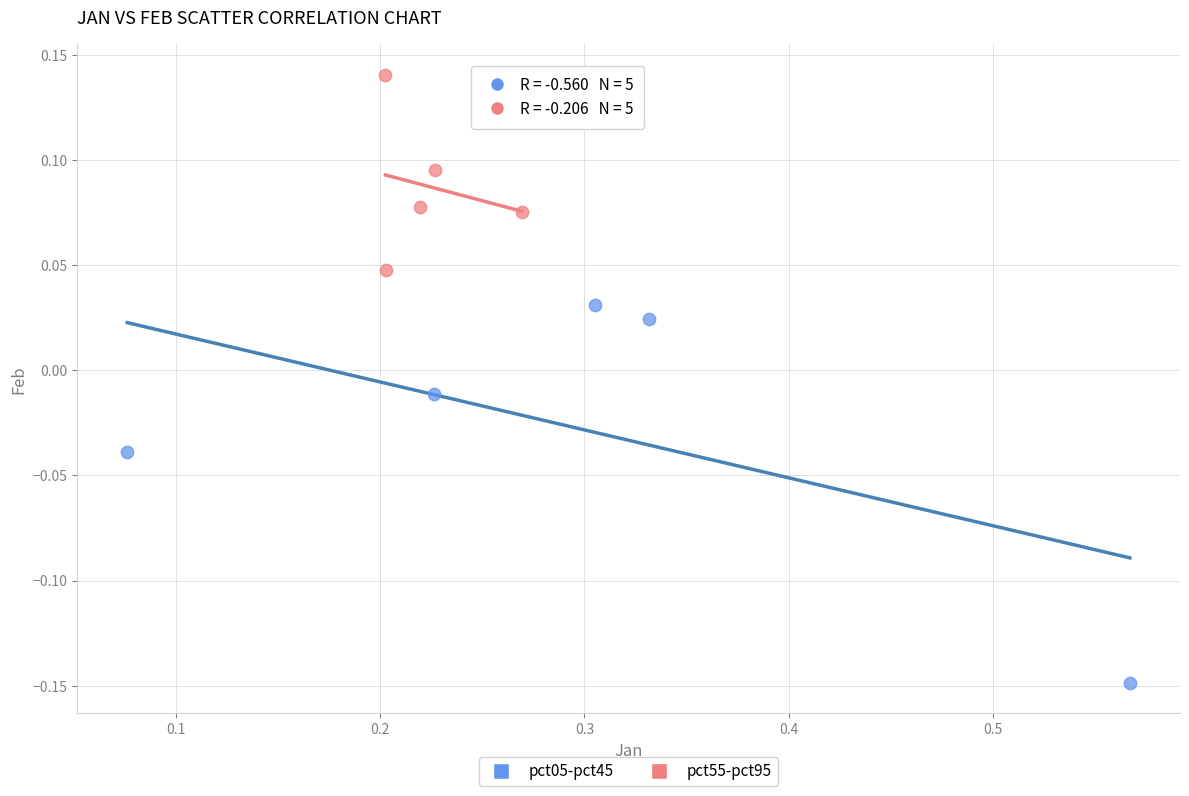

Which series contains the highest Y value?

pct55-pct95